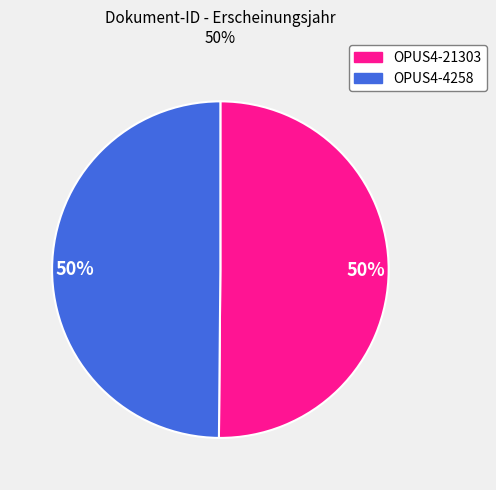

Do OPUS4-4258 and OPUS4-21303 together represent more than half of the pie?

Yes